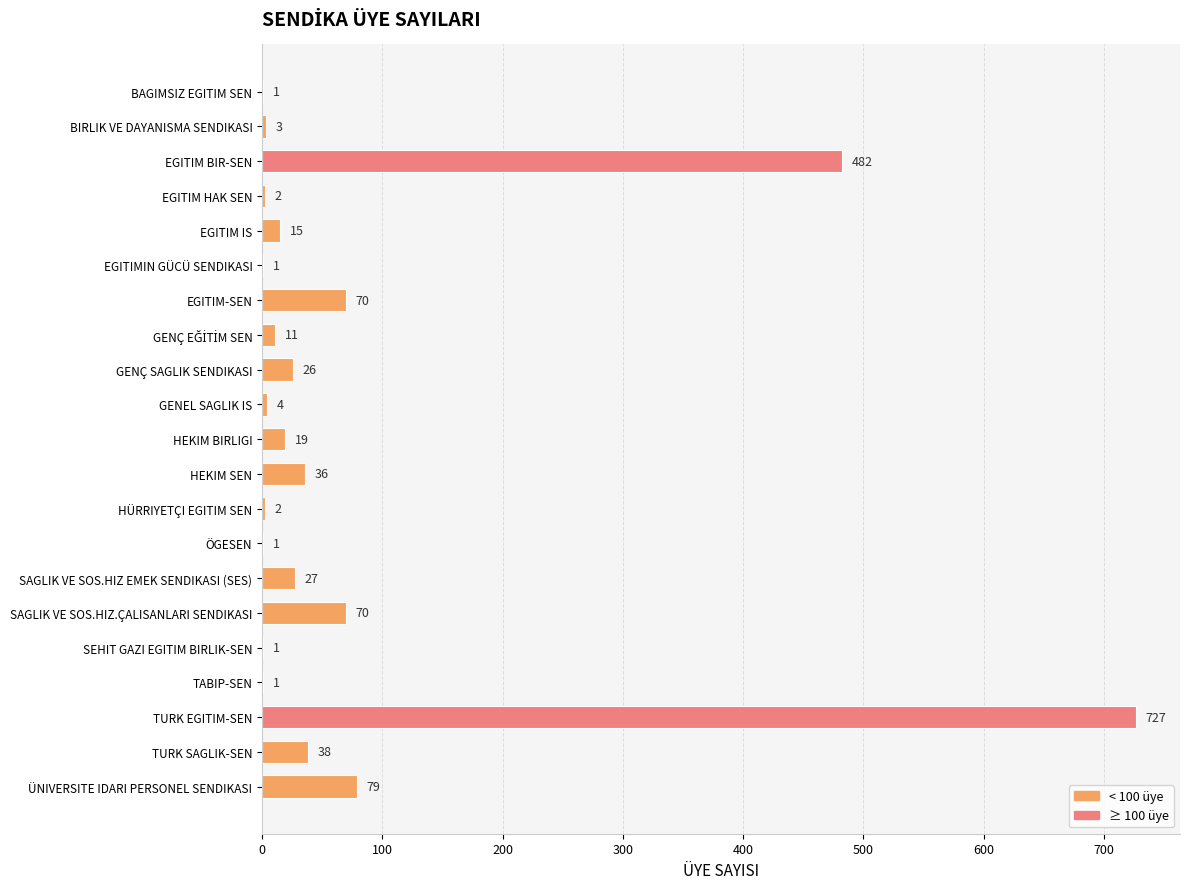

What is the greatest value displayed?

727